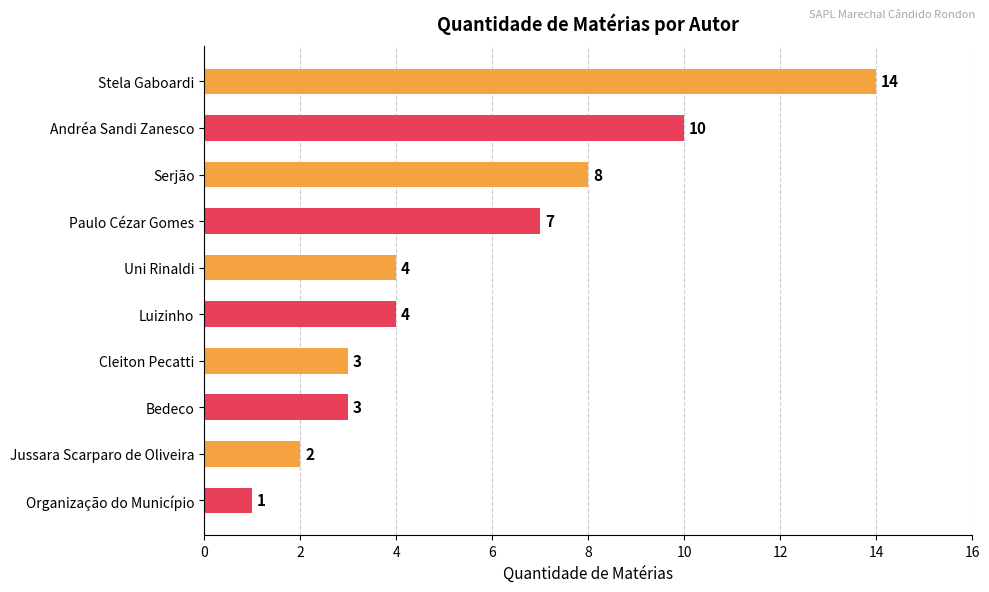

The chart shows a value of 5 at Bedeco. True or false?

False